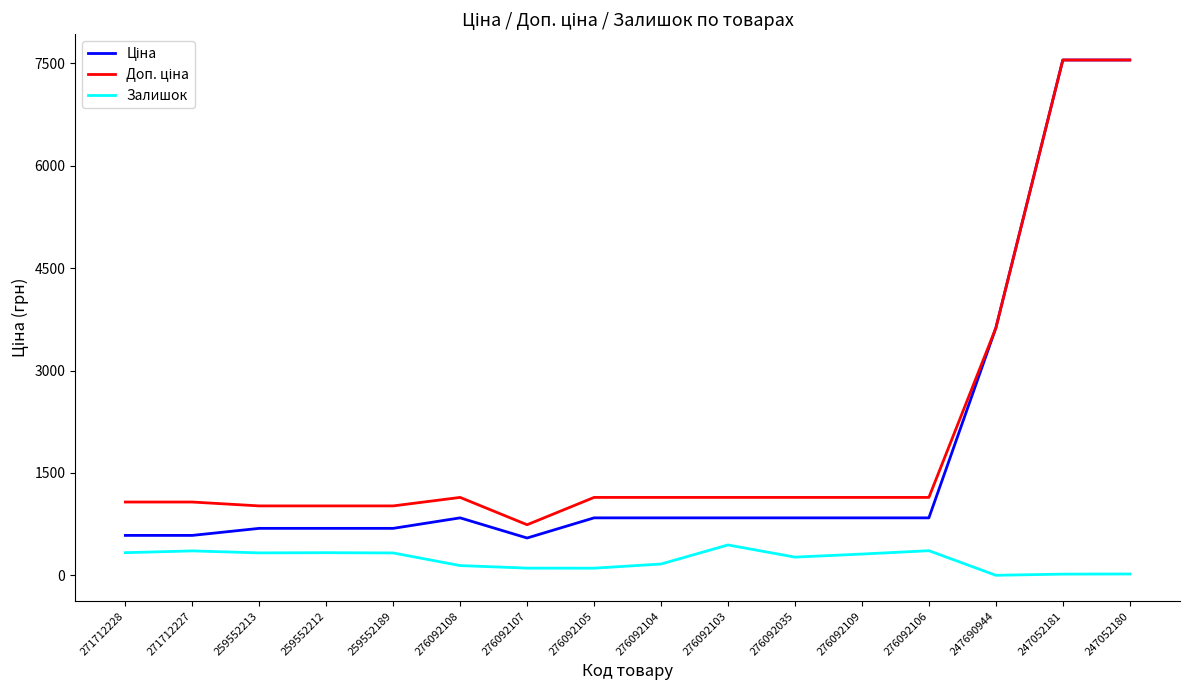

What is the highest value of the Залишок series?

446.0